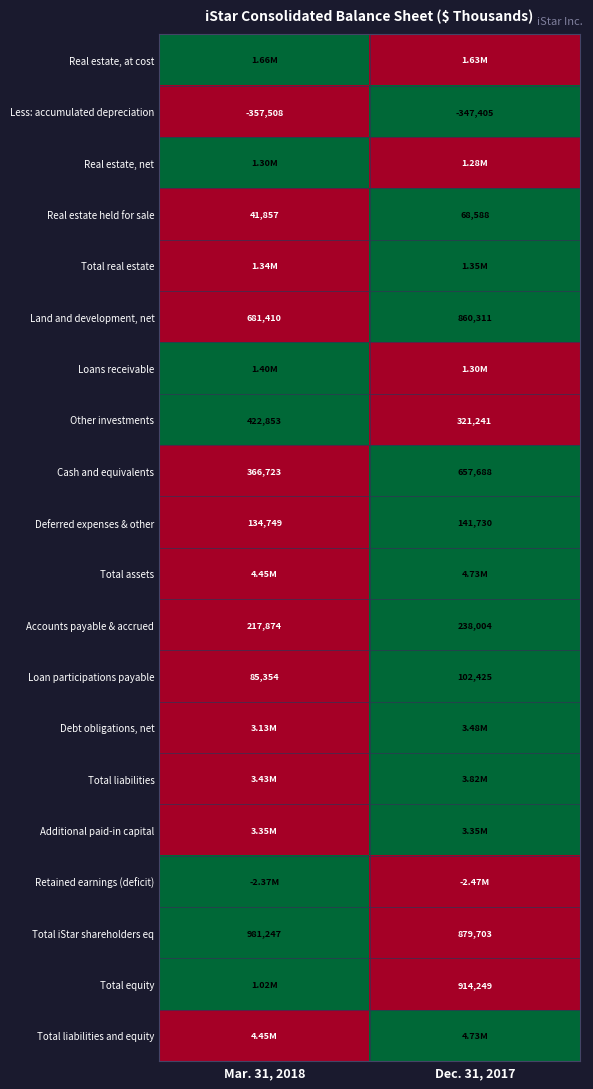

Rank the categories by Deferred expenses & other value from lowest to highest.

Mar. 31, 2018, Dec. 31, 2017